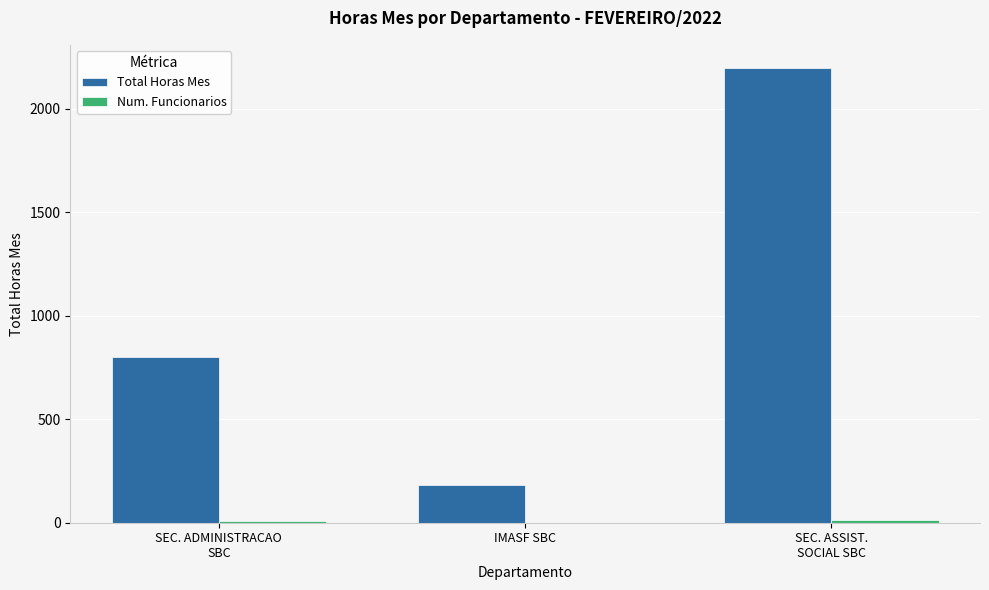

Which series has the largest total across all categories?

Total Horas Mes